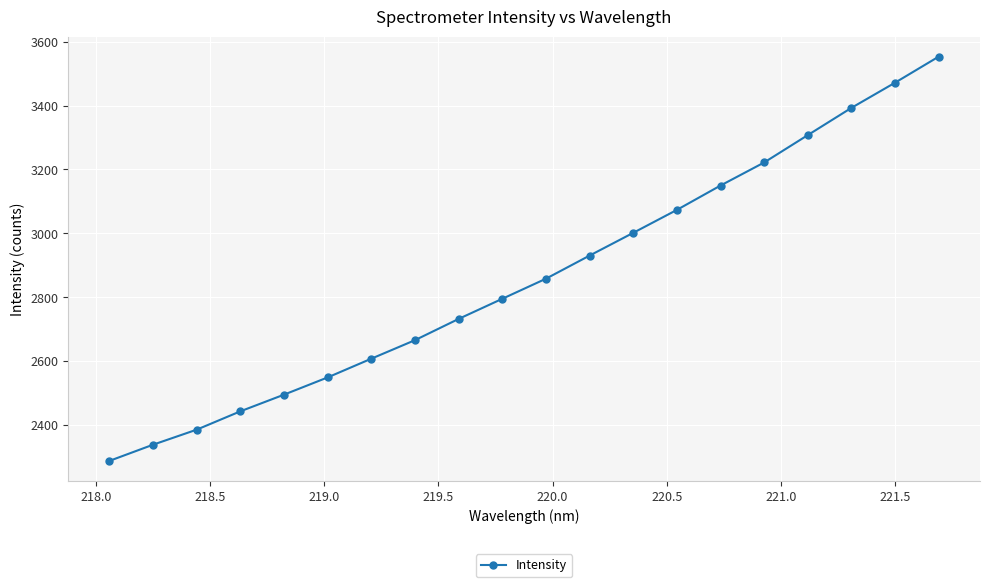

What is the greatest value displayed?

3552.8